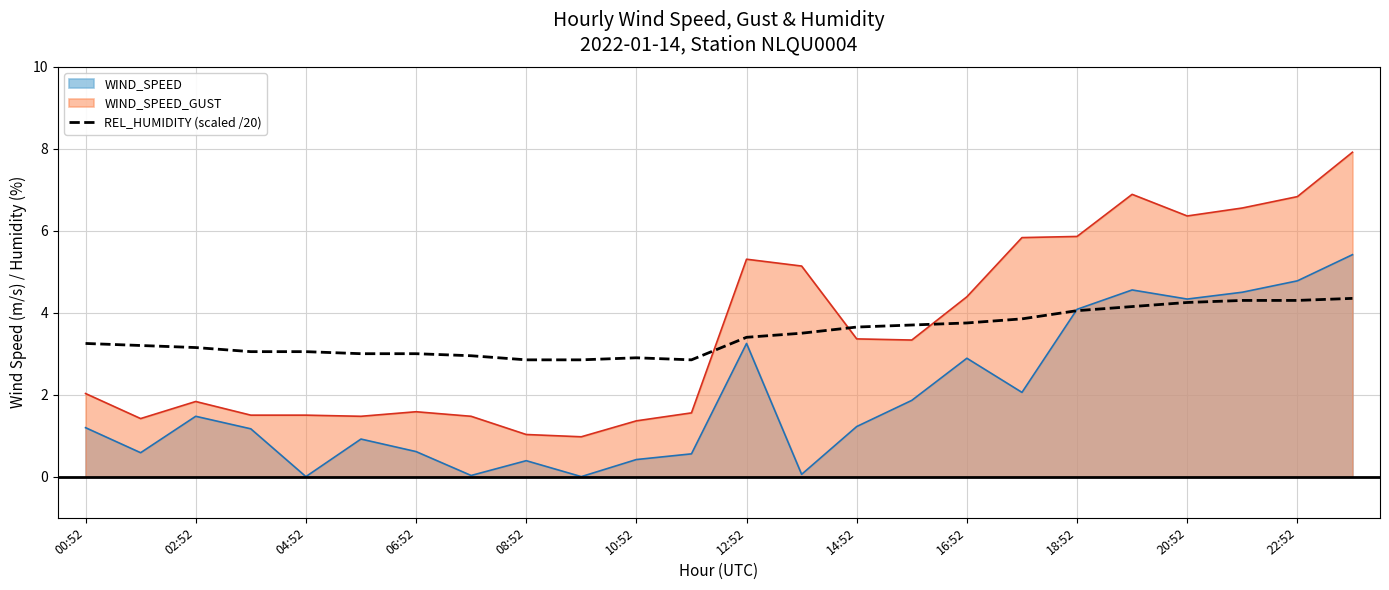

What is the maximum value for WIND_SPEED?

5.4